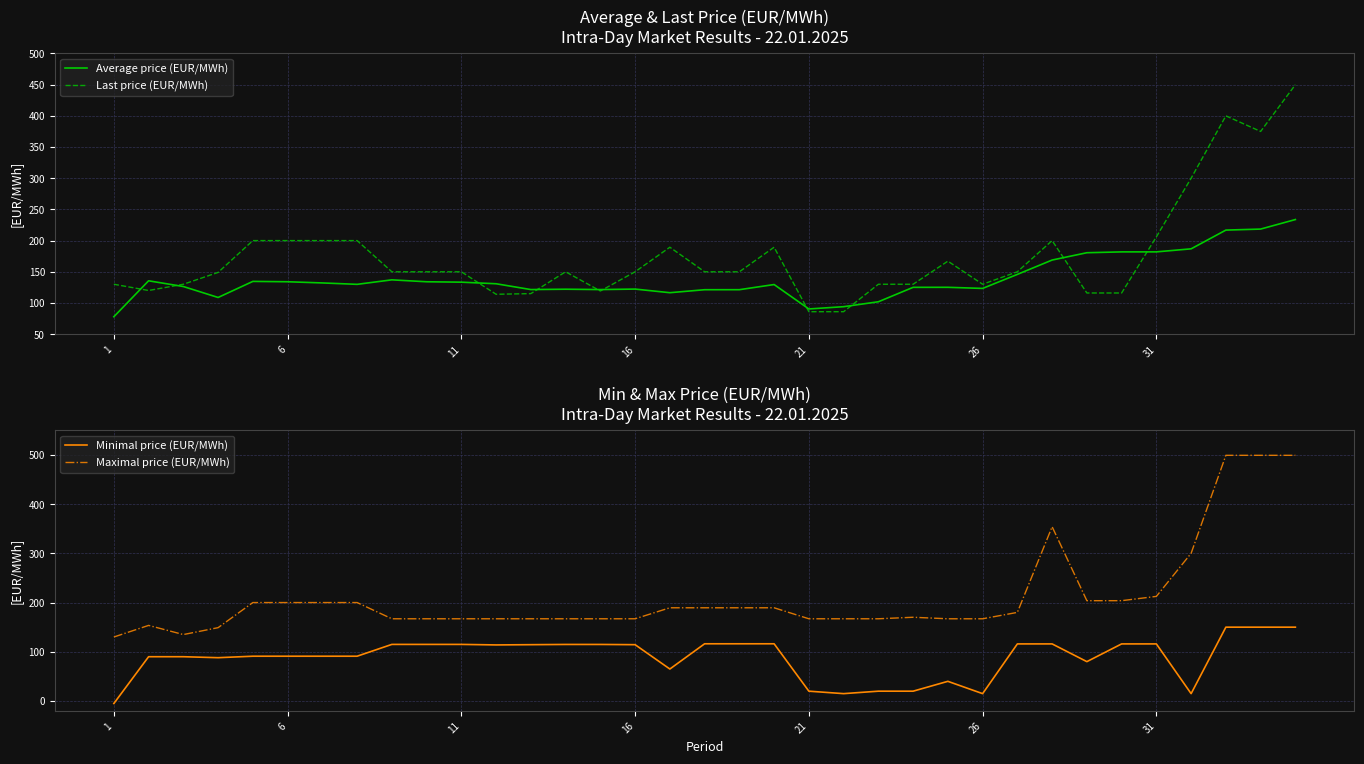

The Average price (EUR/MWh) series shows 180.6 at 28. True or false?

True